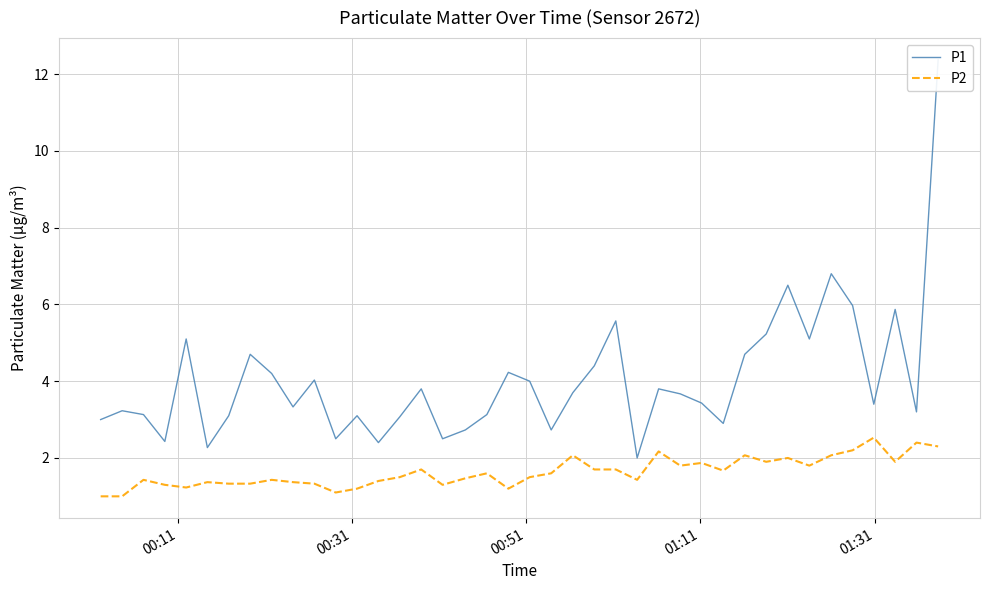

What is the minimum value for P2?

1.0